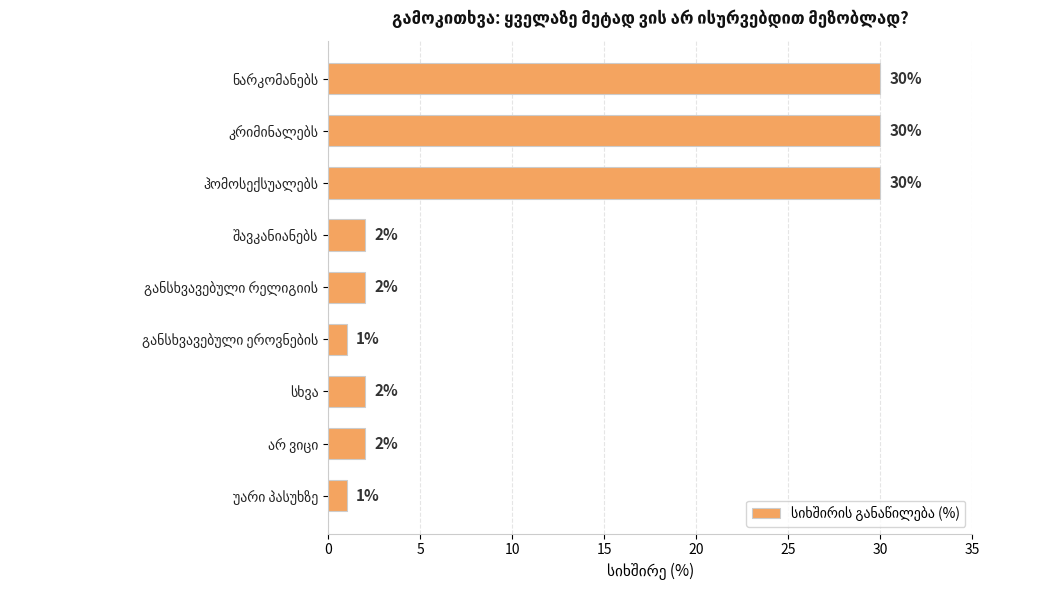

Reading bottom to top, list all the values displayed in this chart.

1	2	2	1	2	2	30	30	30